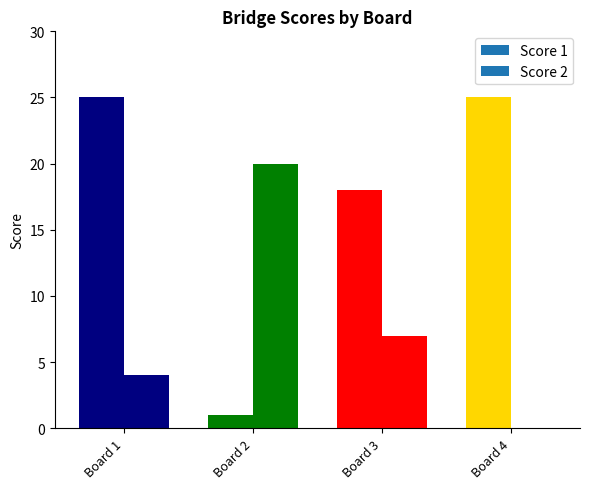

Is it true that Score 1 equals 12 at Board 4?

False